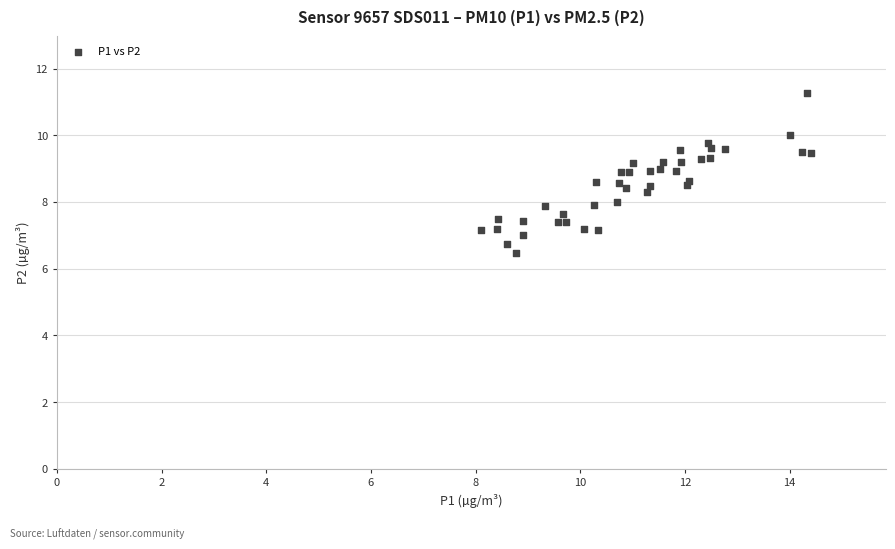

What is the range of X values (max minus min)?

6.3